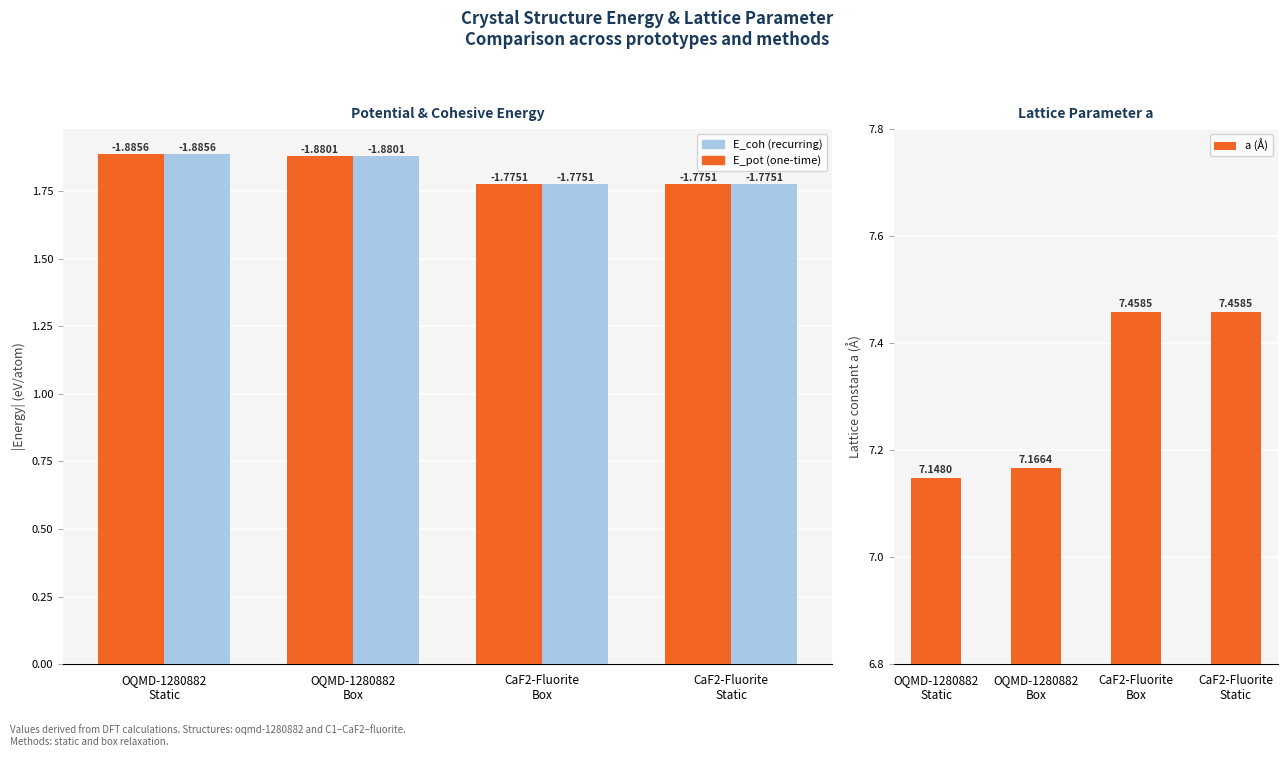

What are all the series names shown in the legend?

E_pot, E_coh, a (Å)